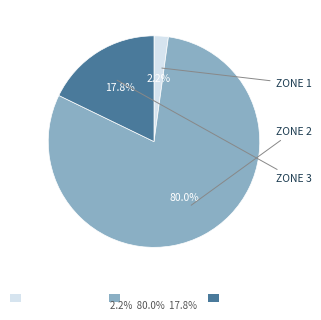

How many segments does this pie chart have?

3